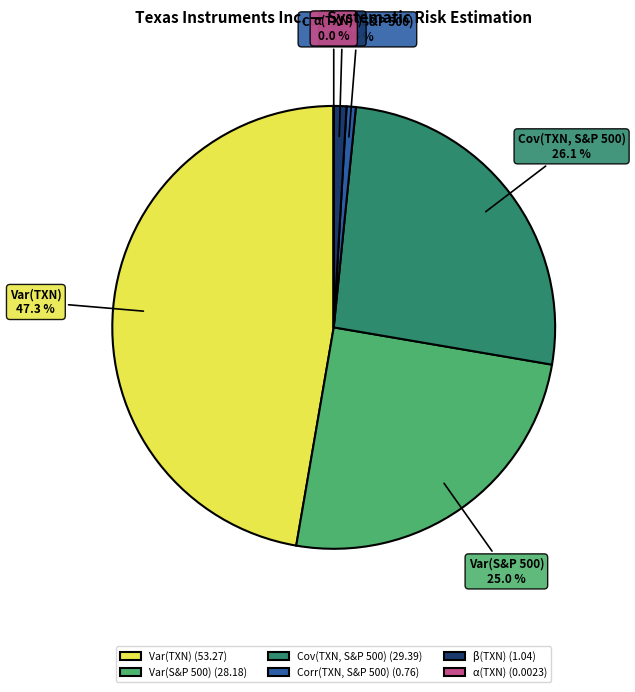

Approximately how many times larger is the value at Var(TXN) compared to Var(S&P 500)?

1.9